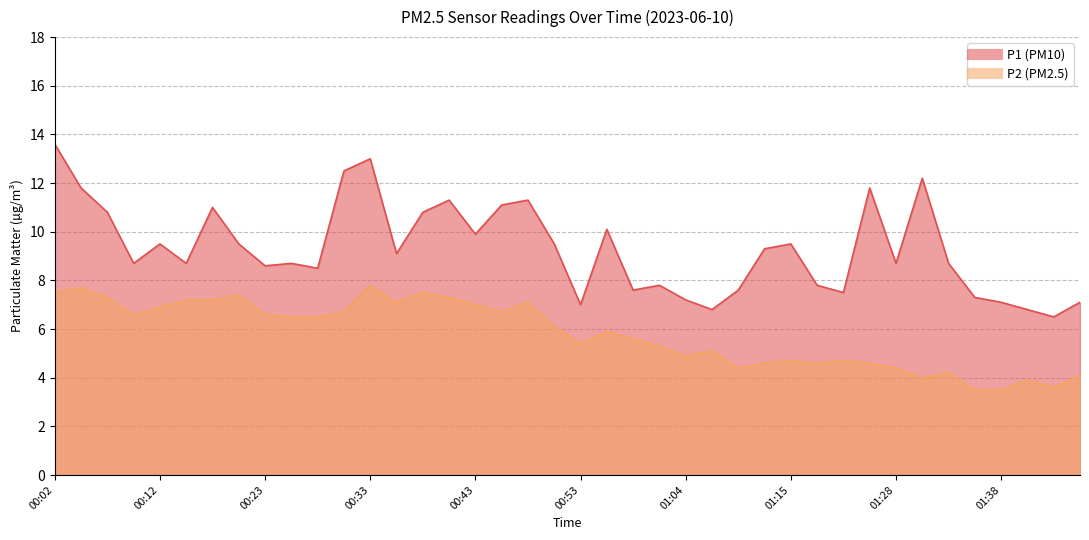

At which label is P2 closest to 5?

01:04